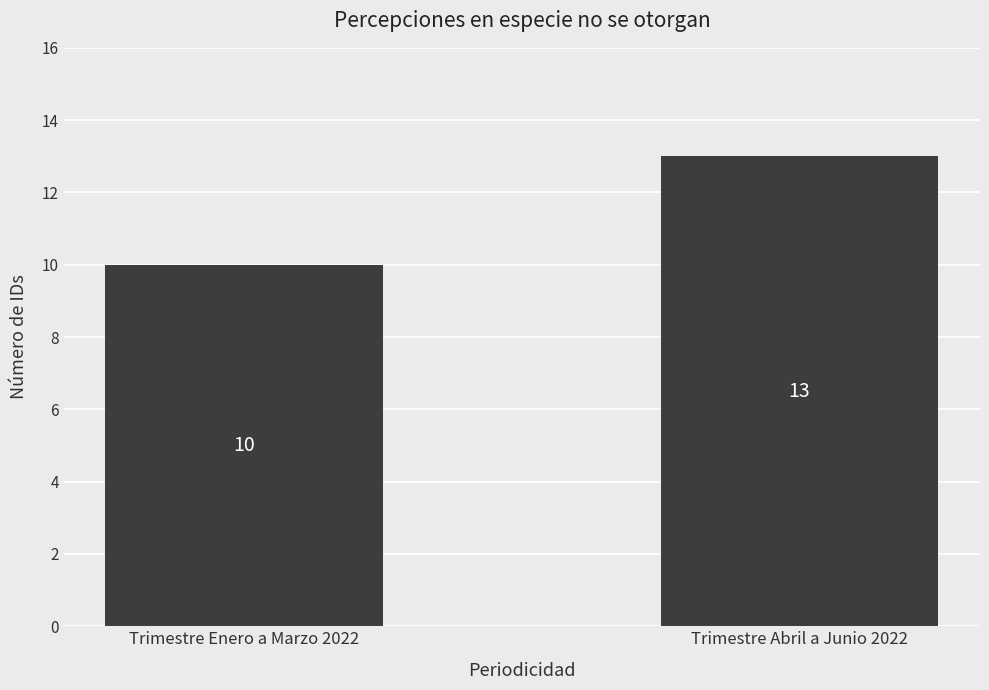

What is the value of the 1st bar from the left?

10